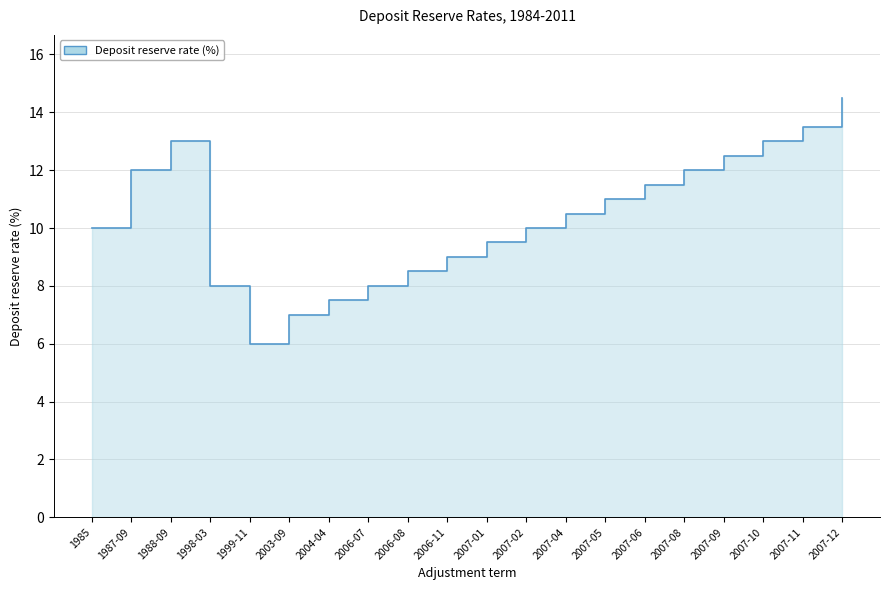

What position from the left is 2007-02?

12